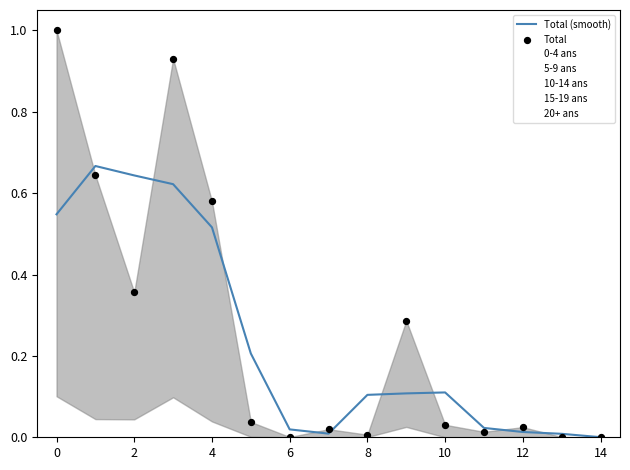

At how many categories does at least one series exceed 0?

14